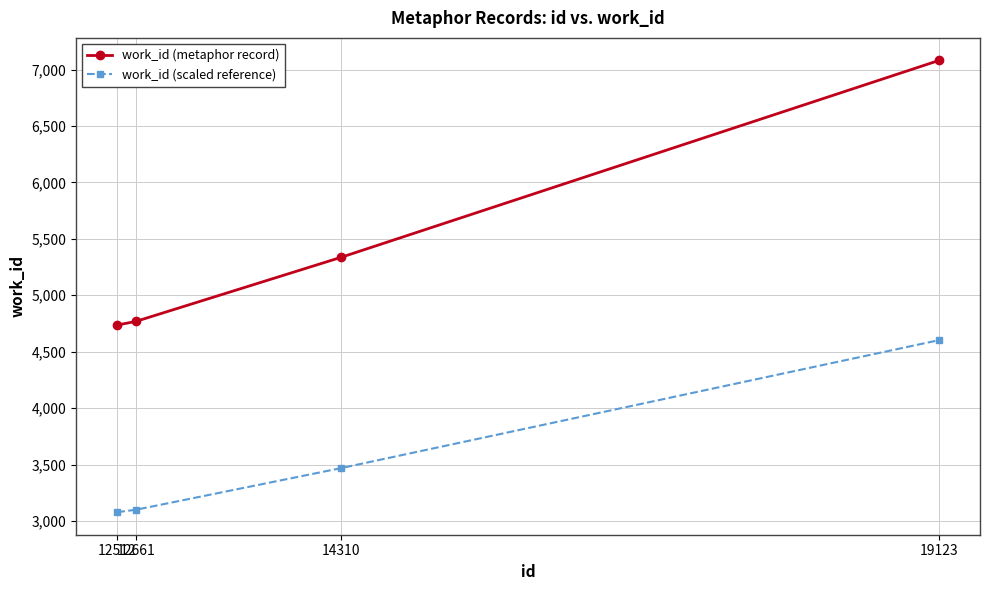

Reading left to right, list all the values displayed in this chart.

work_id (metaphor record): 4736.0	4768.0	5335.0	7080.0
work_id (scaled reference): 3078.4	3099.2	3467.8	4602.0